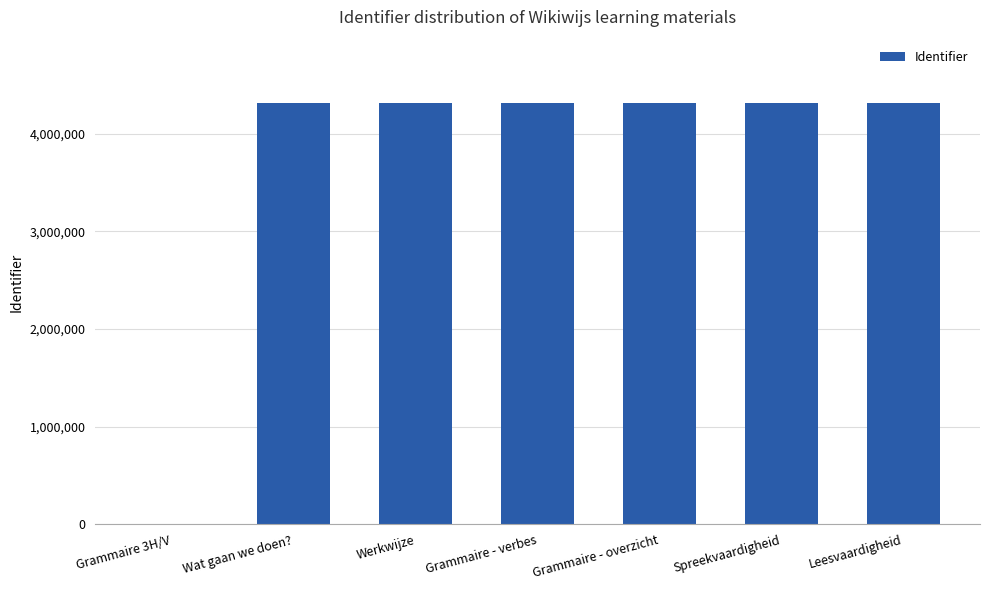

The chart shows a value of 0 at Grammaire 3H/V. True or false?

True